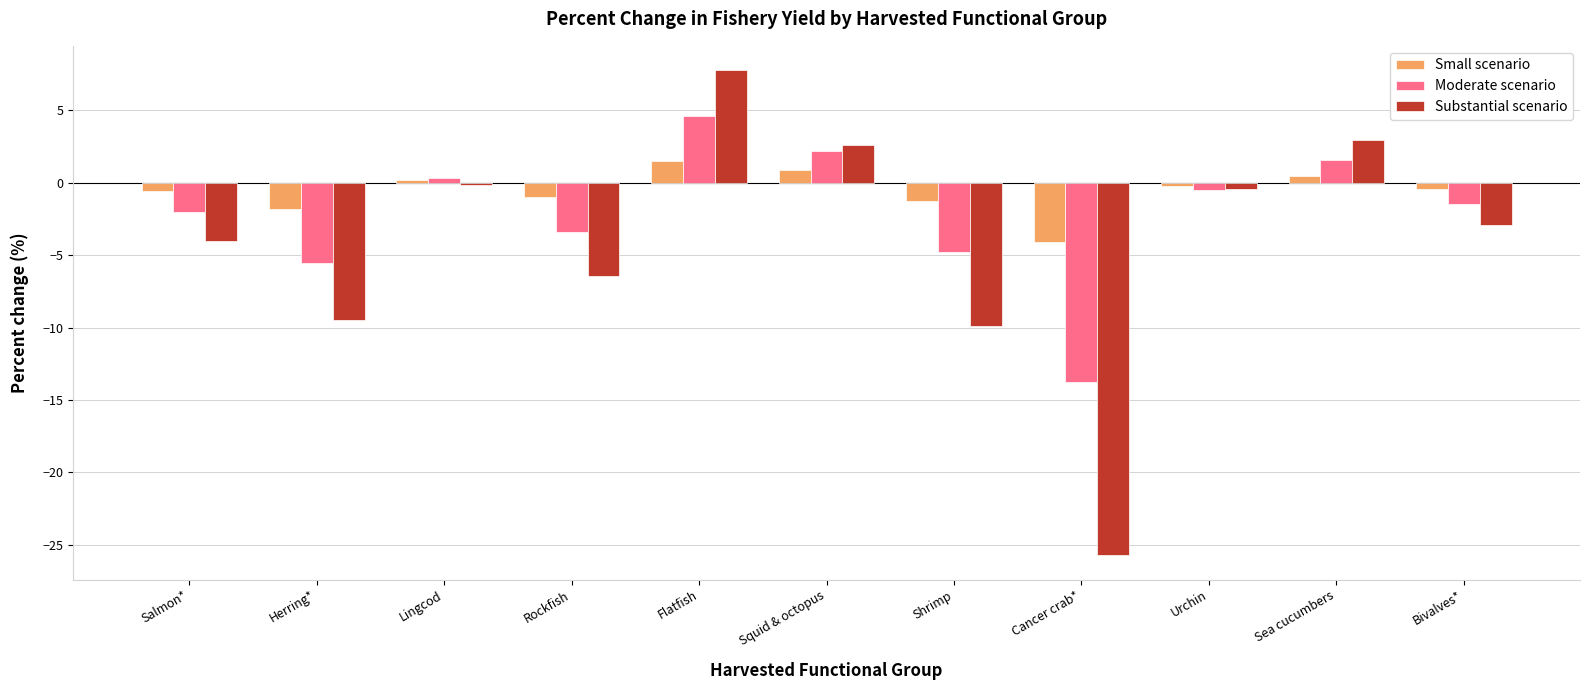

How many values in the Substantial scenario series are below -2?

6